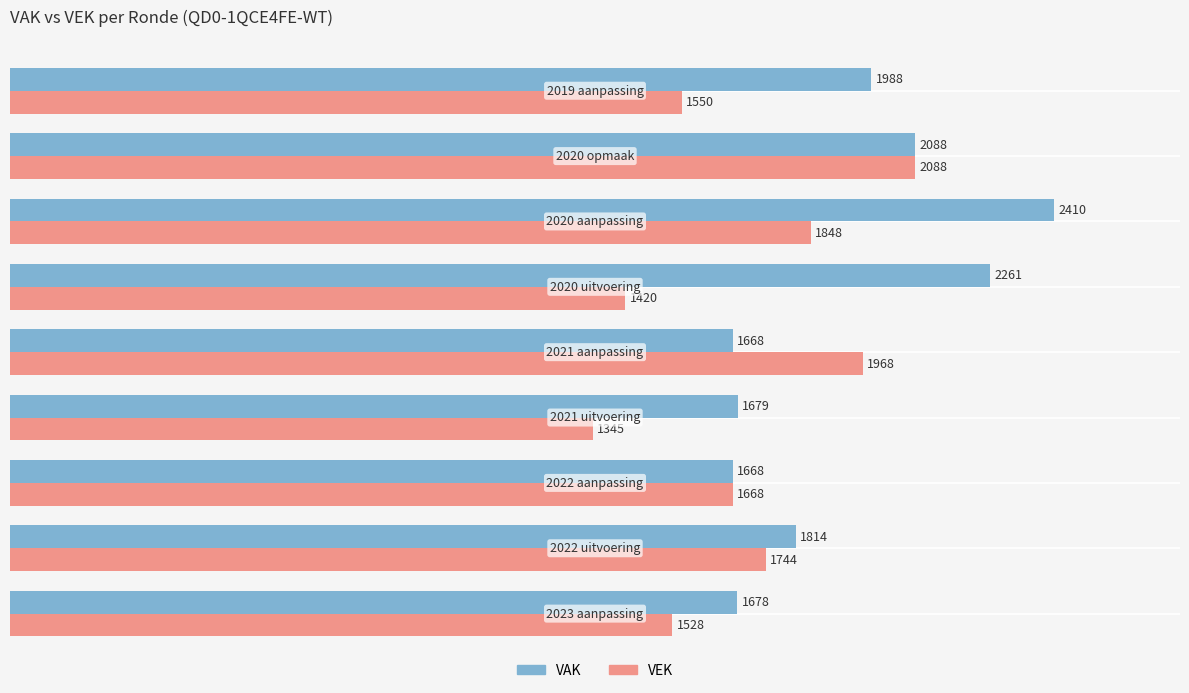

What is the lowest value of the VEK series?

1345